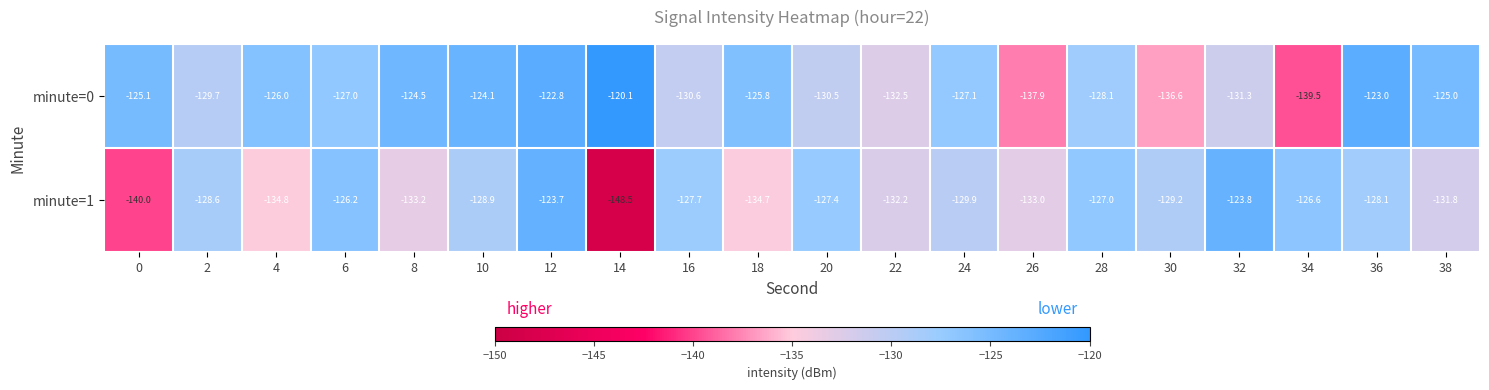

Which category has the lowest value across all series?

14